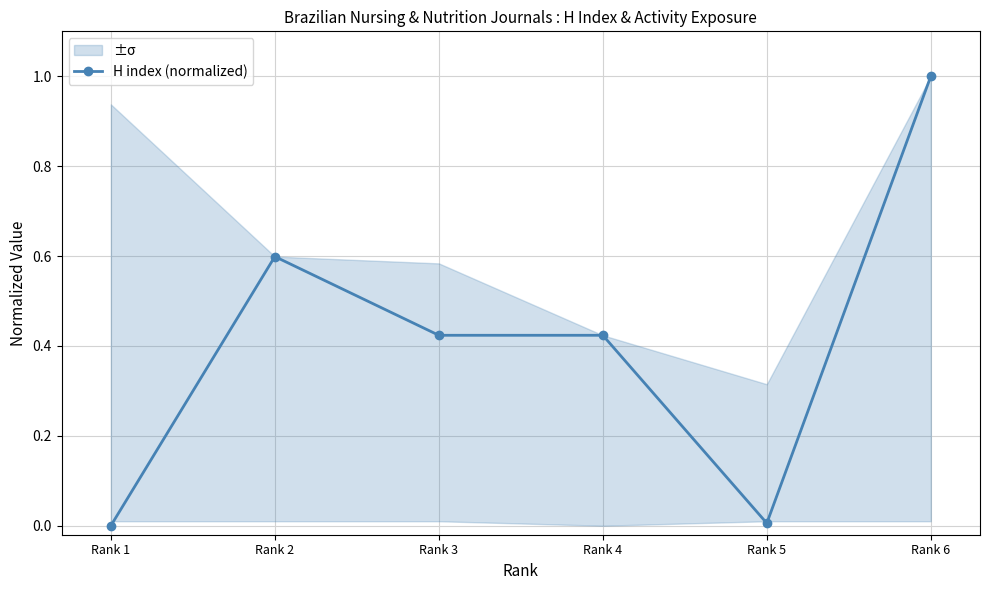

Does the chart have visible grid lines?

Yes